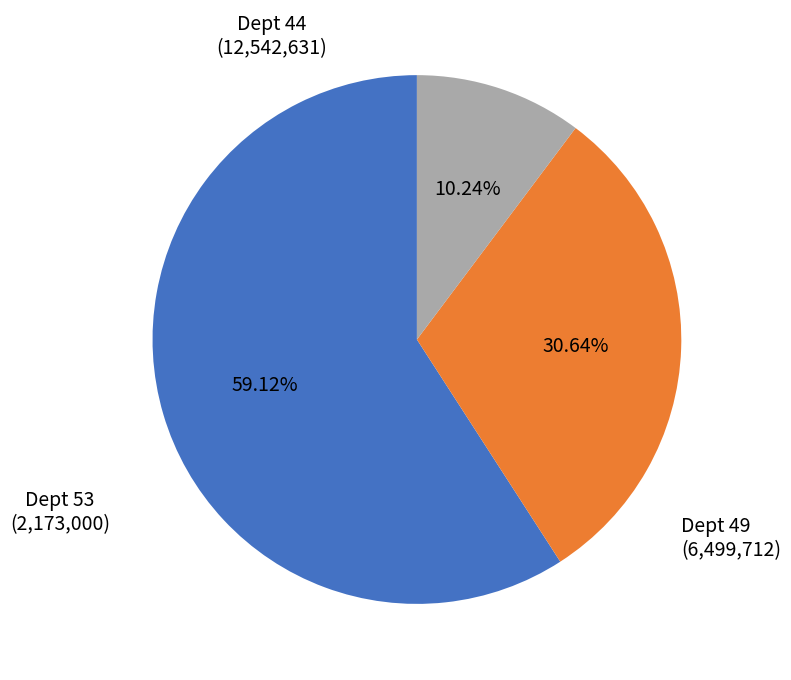

Rank the categories by value from lowest to highest.

Dept 53, Dept 49, Dept 44